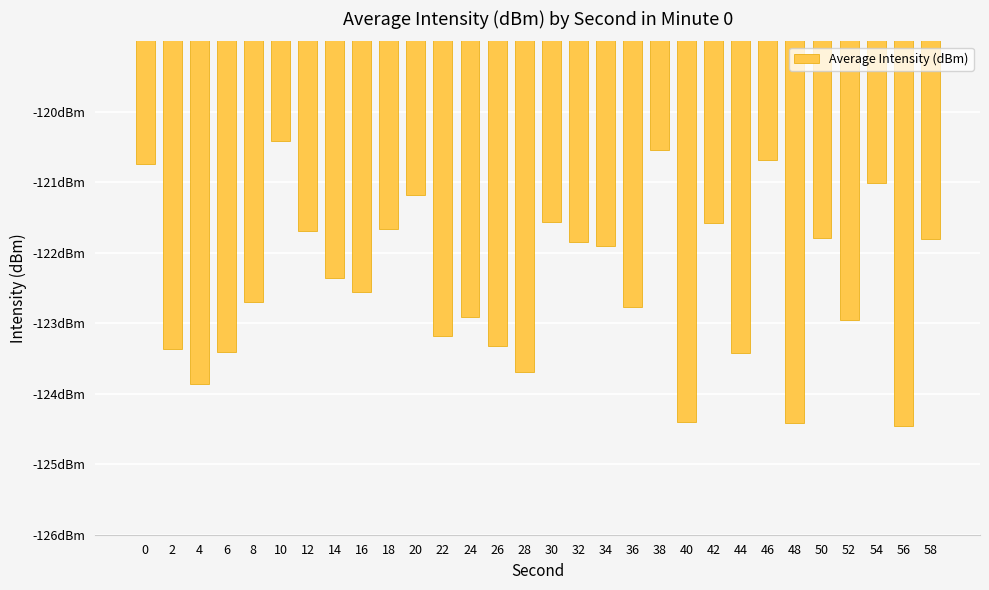

Are the bars horizontal?

No